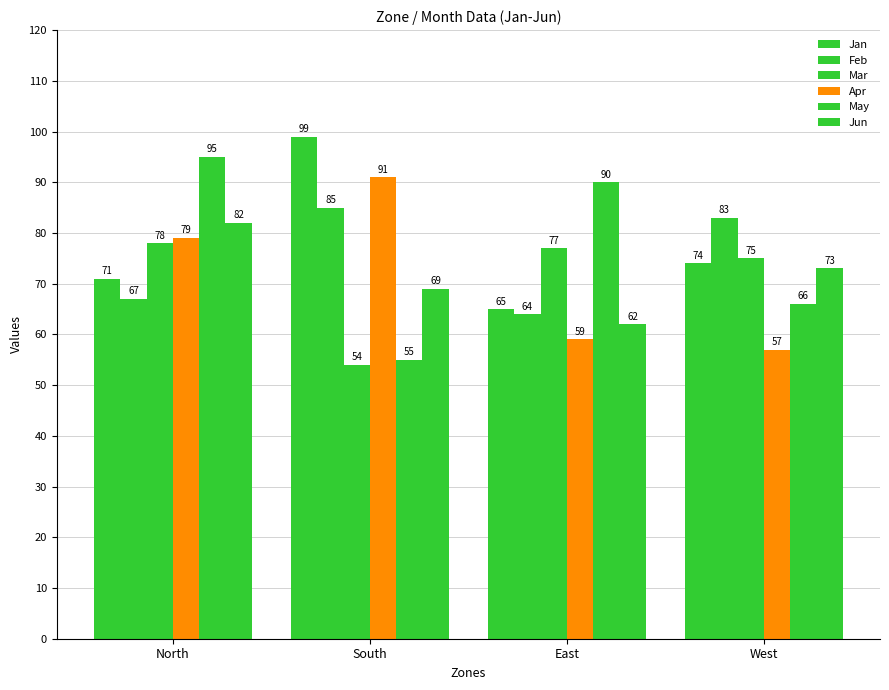

What is the label of the 3rd bar from the right?

South